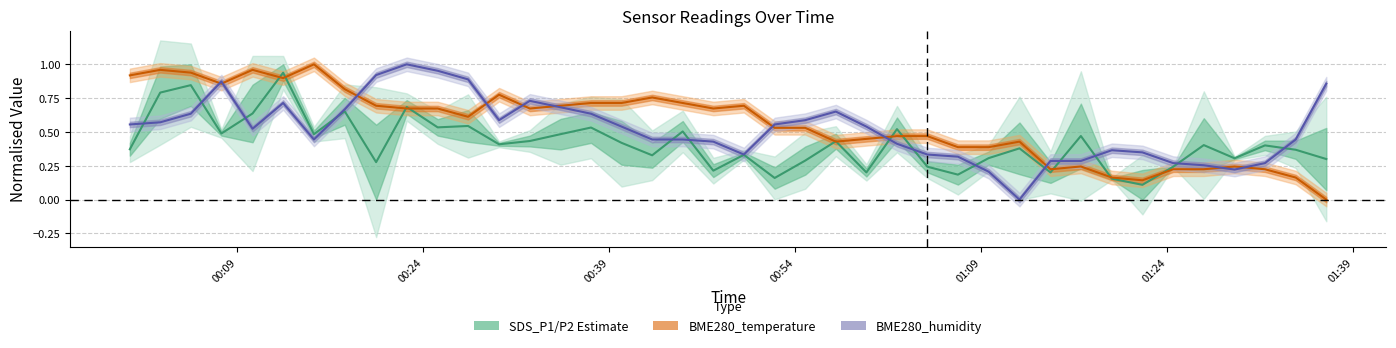

What is the maximum value shown in the chart?

1.0